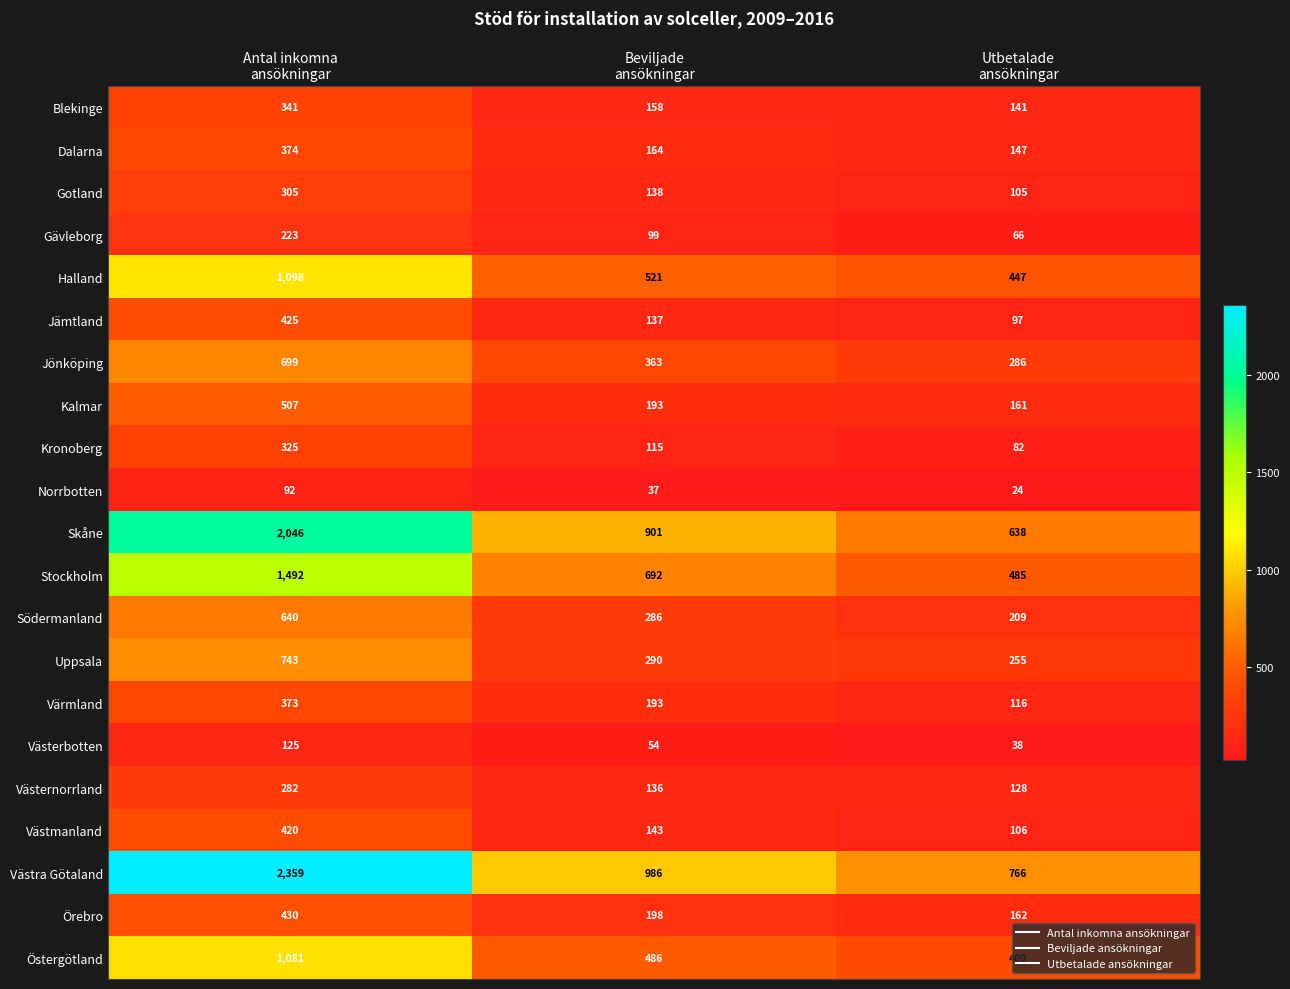

What is the sum of all Jönköping values?

1348